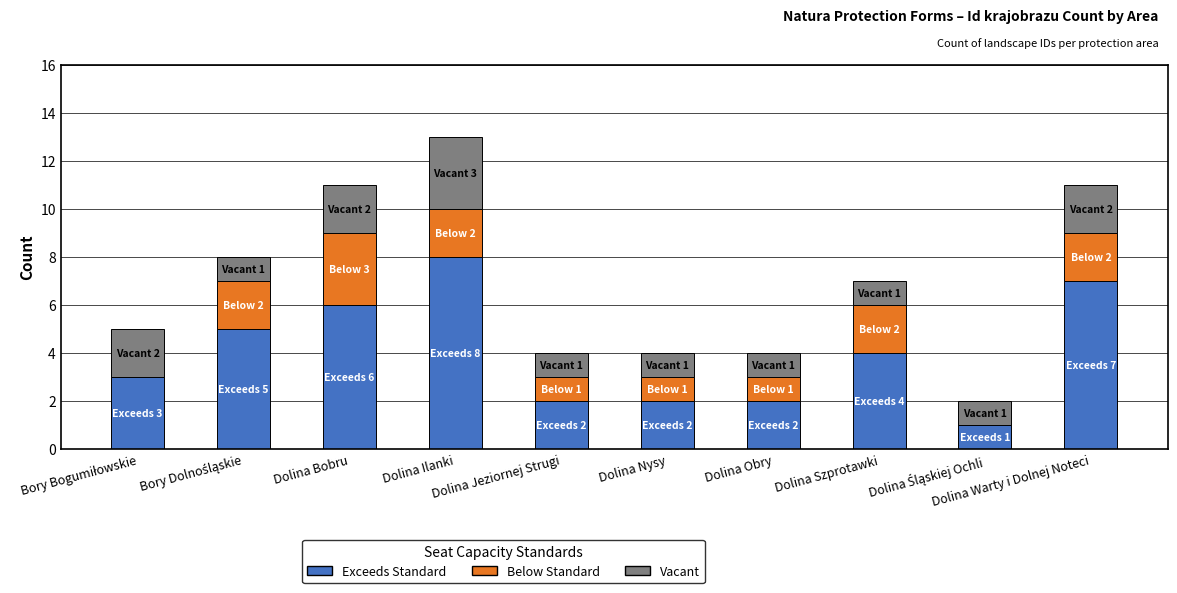

What is the maximum value for Exceeds Standard?

8